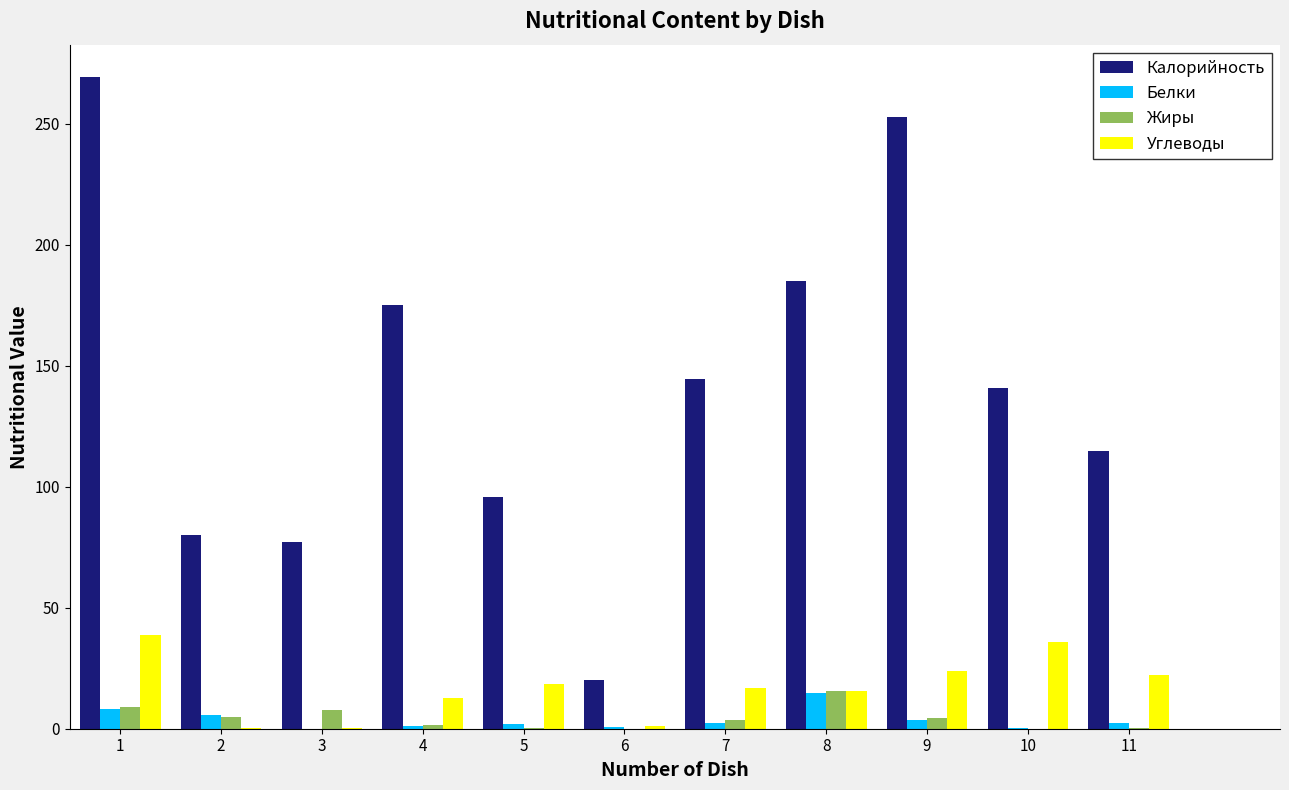

The Калорийность series shows 253.1 at 9. True or false?

True